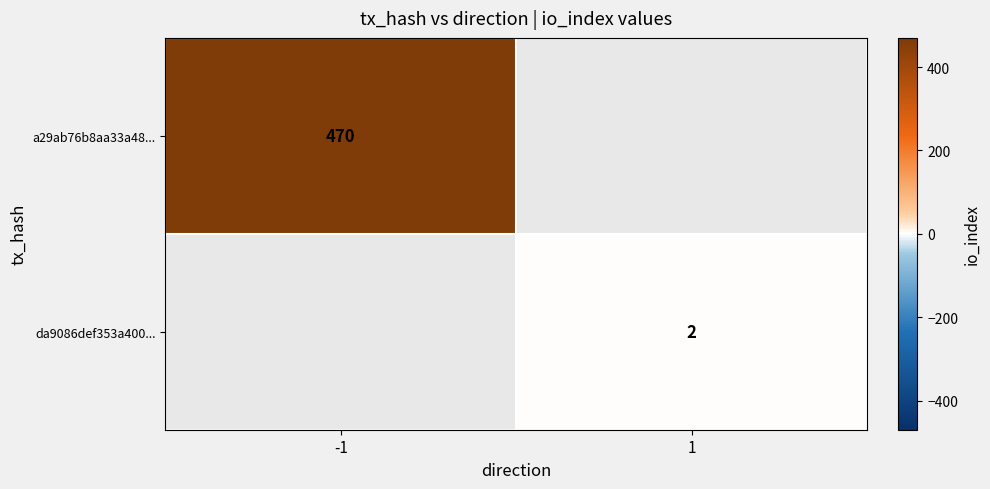

Which category has the highest value across all series?

-1